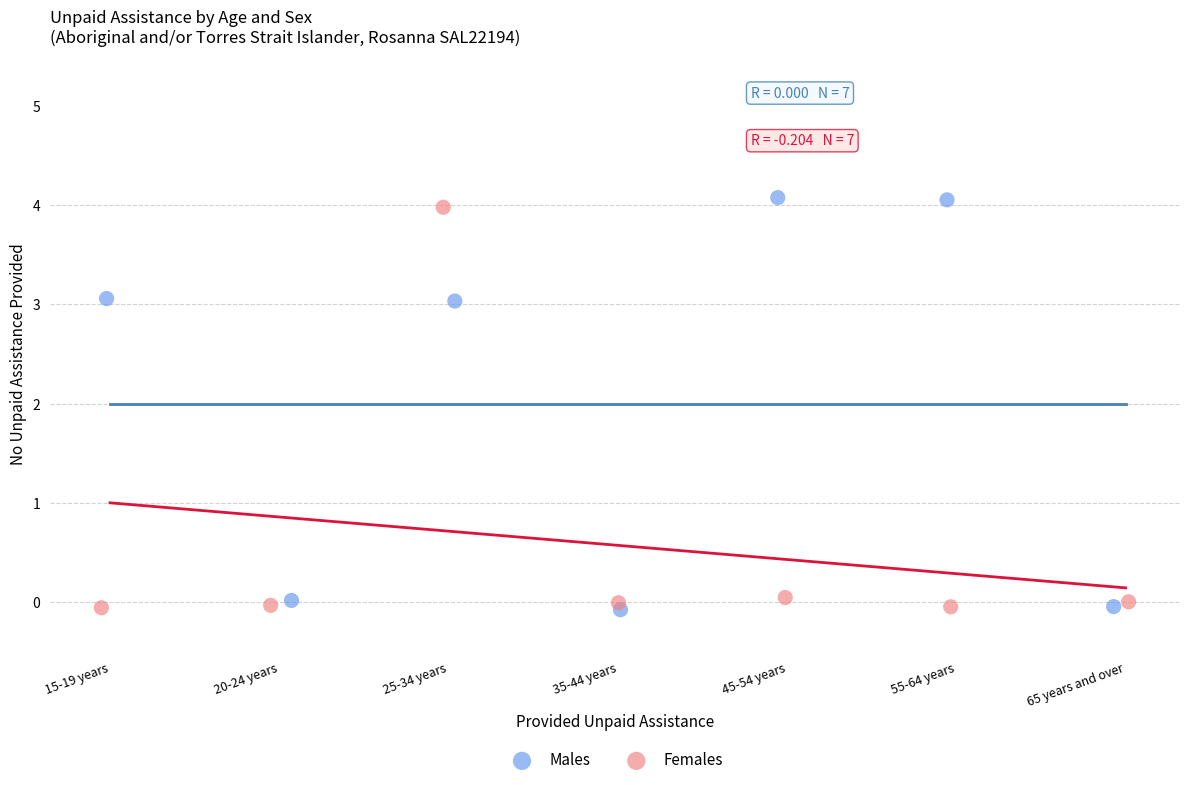

What are all the series names shown in the legend?

Males, Females